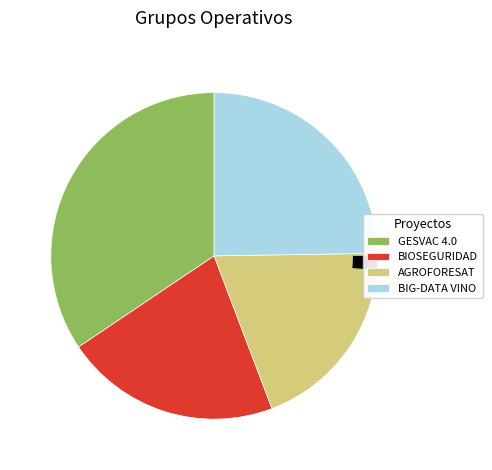

How many slices are in this pie chart?

5